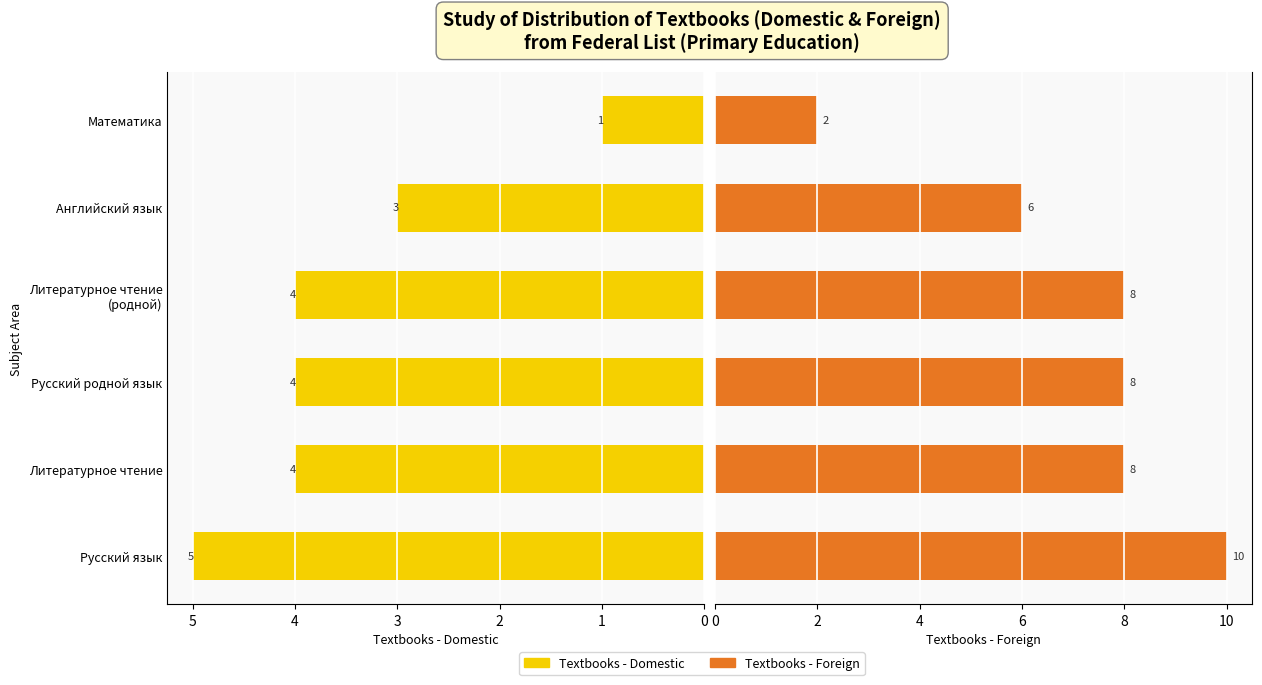

What is the sum of the Textbooks - Foreign values at Литературное чтение (родной) and Математика?

10